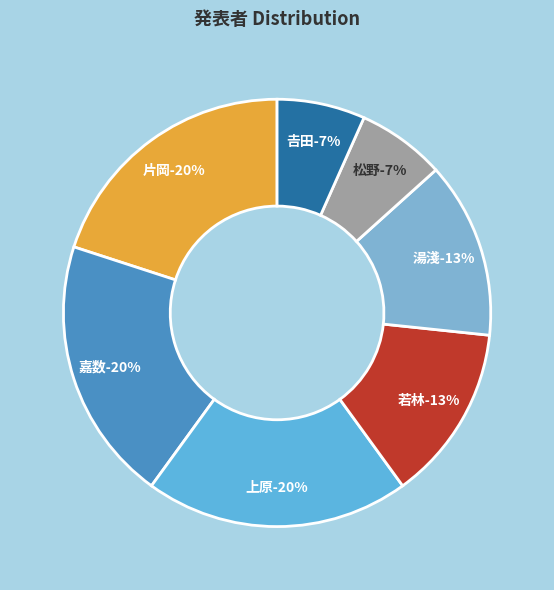

Does 若林 account for over 50% of the chart?

No